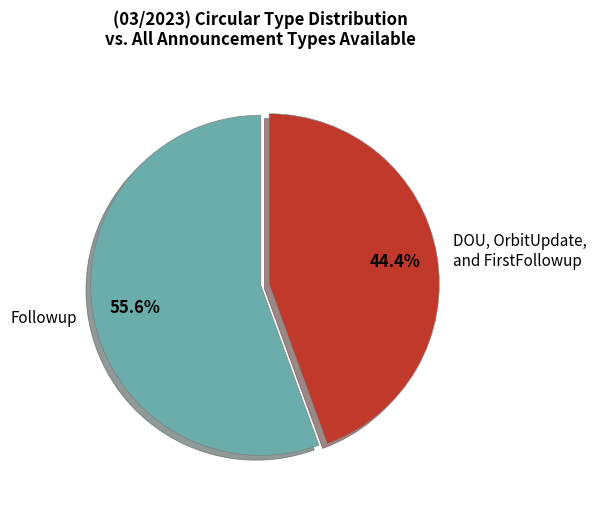

What is the total percentage of DOU, OrbitUpdate, and FirstFollowup and Followup?

100.0%